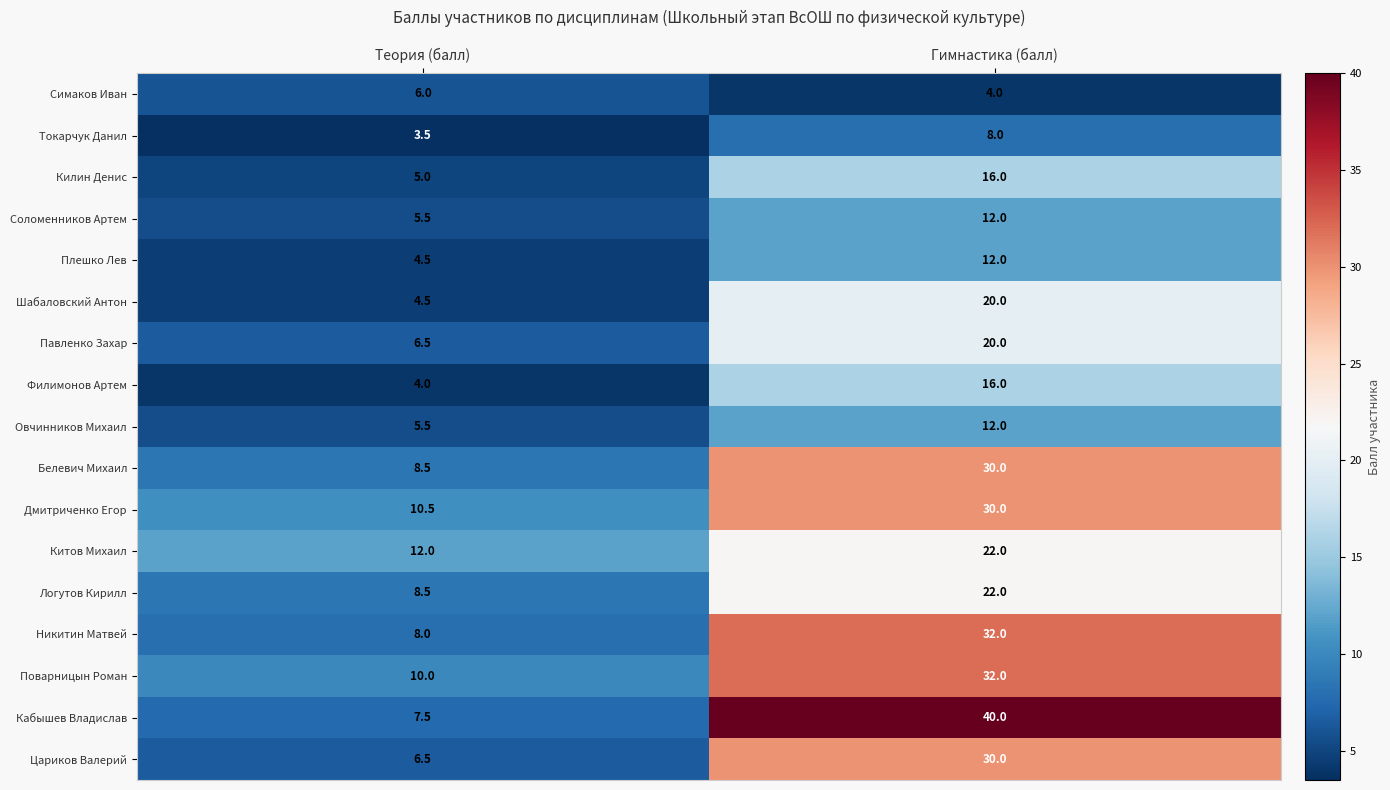

What is the difference between the highest and lowest values at Гимнастика (балл)?

36.0